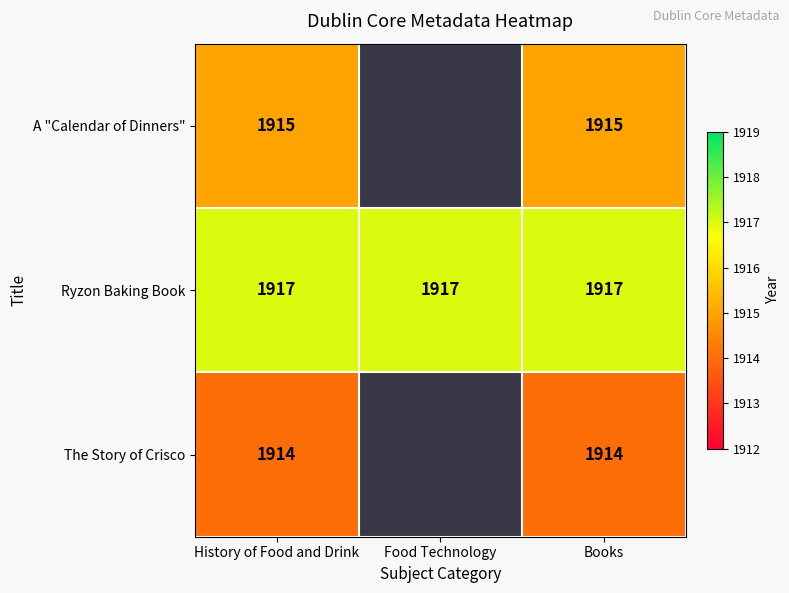

True or false: The Story of Crisco has a value of 1914 at History of Food and Drink.

True